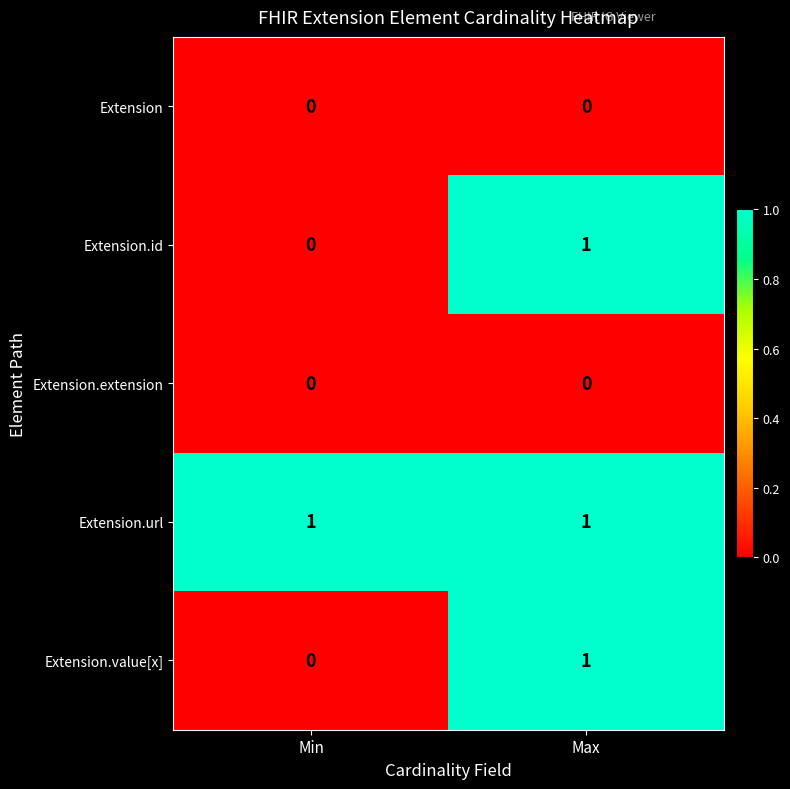

Which category has the lowest value in the Extension.value[x] series?

Min